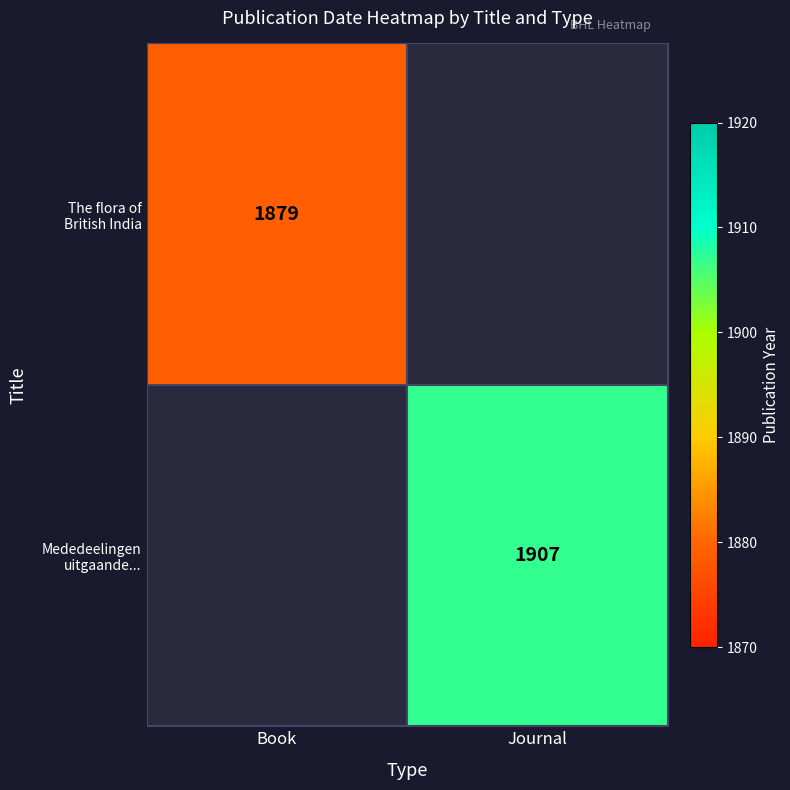

Rank the series by their maximum value, from lowest to highest.

The flora of British India, Mededeelingen uitgaande...